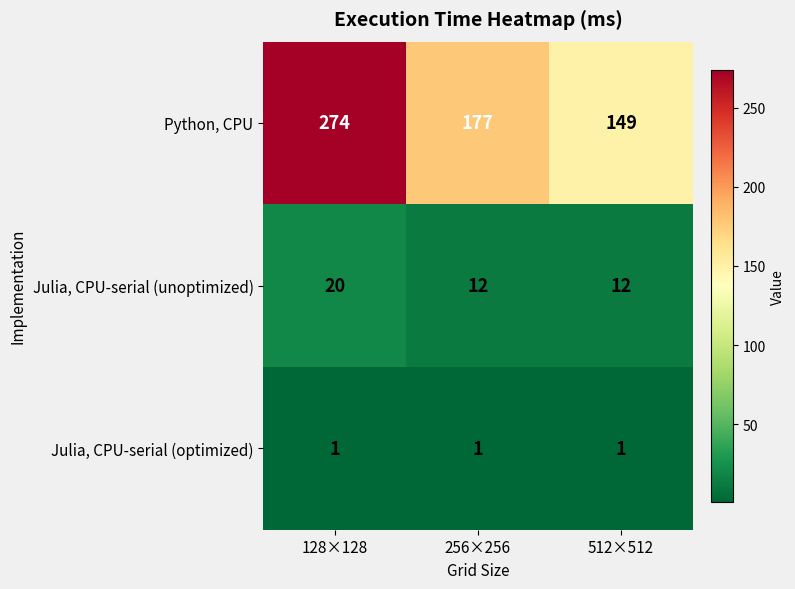

What is the difference between the highest and lowest values at 512×512?

148